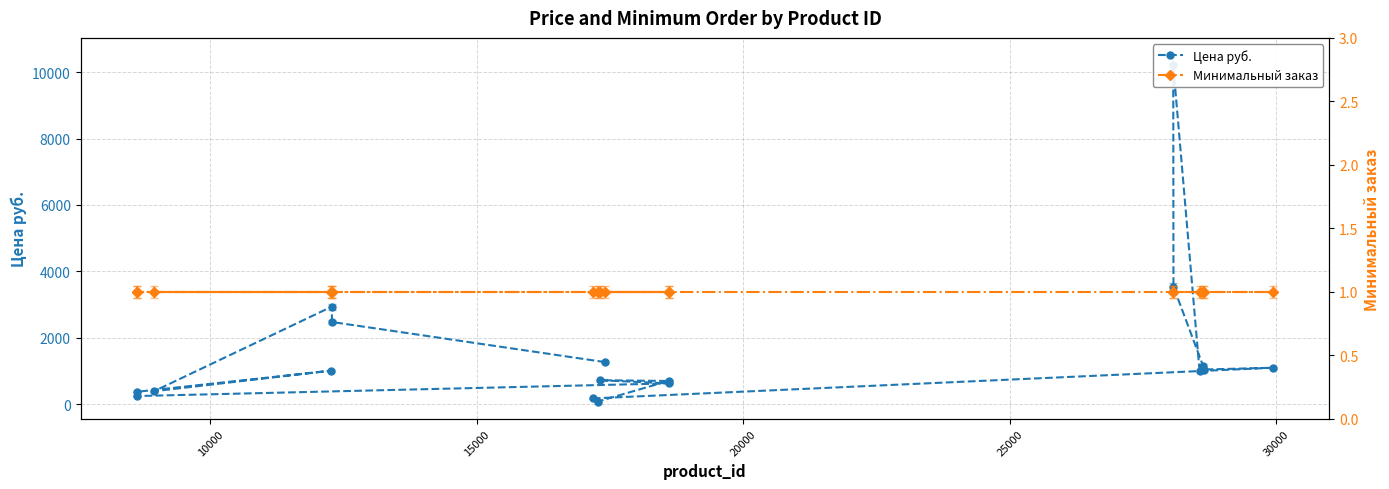

At how many categories does at least one series exceed 8722?

1